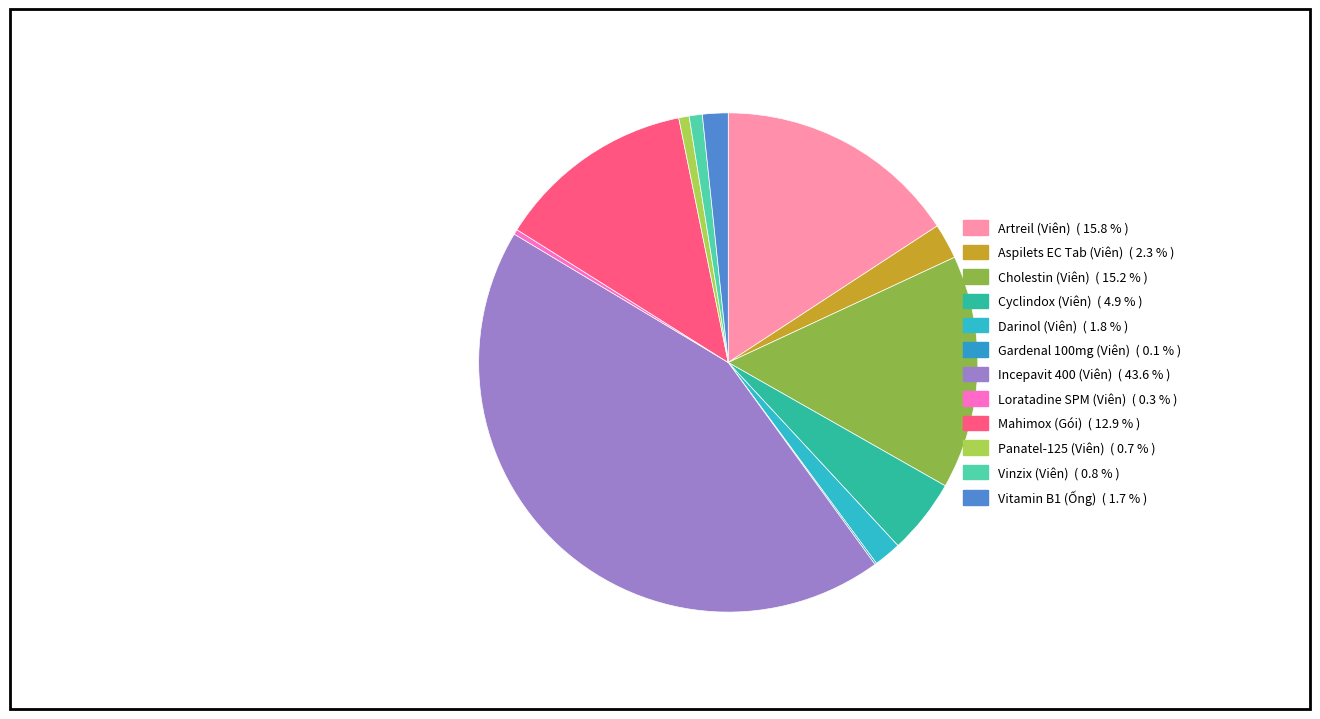

Is there a majority slice in this chart?

No